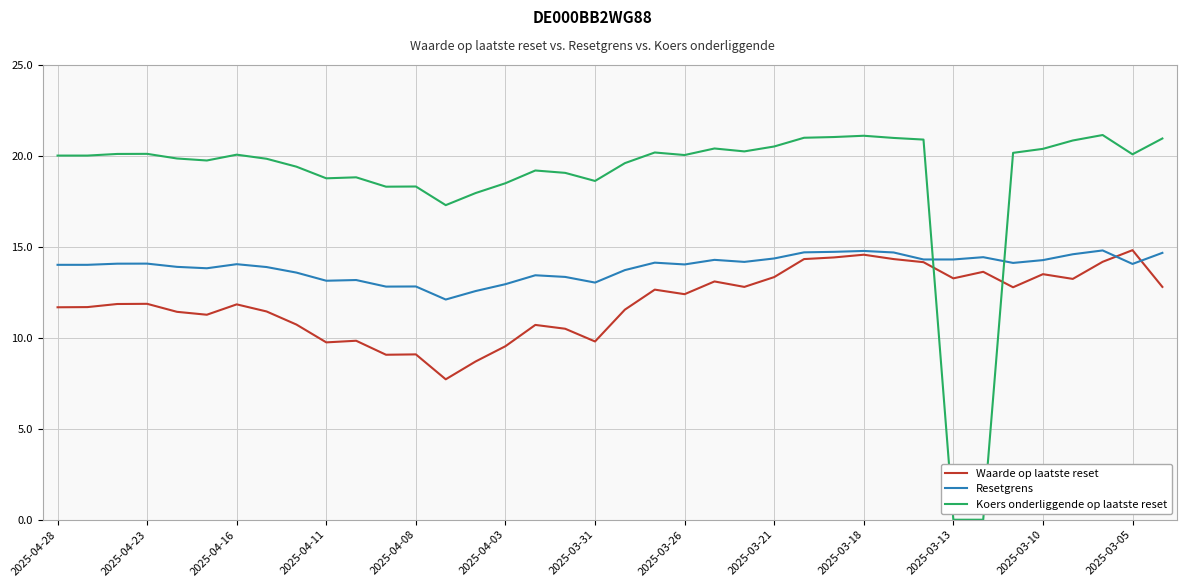

Which series has the largest total across all categories?

Koers onderliggende op laatste reset